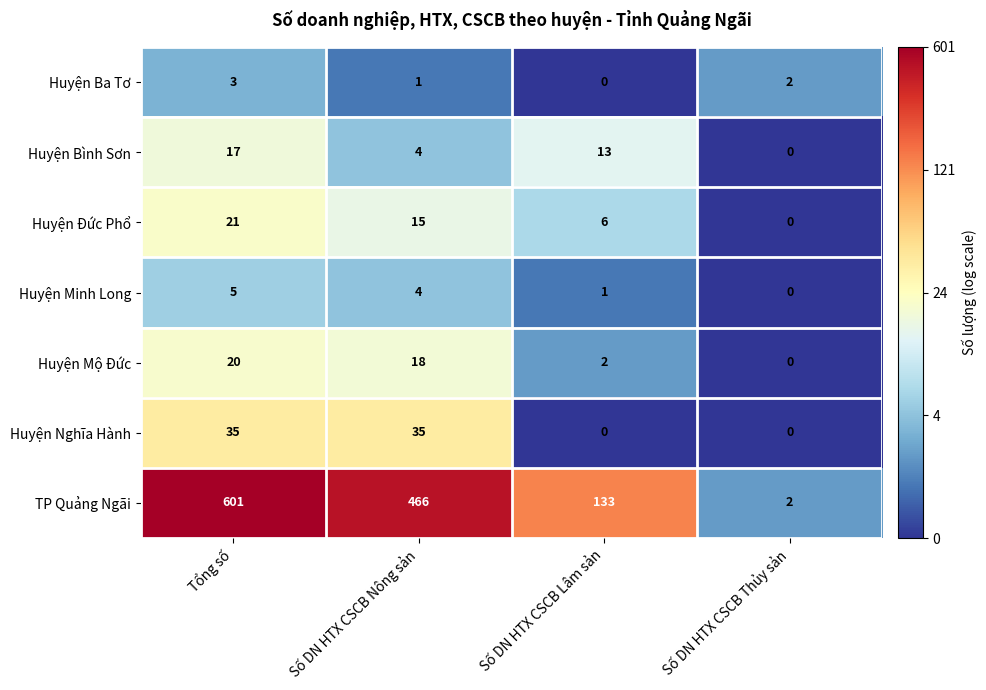

What is the difference between the second highest and minimum values in the Huyện Mộ Đức series?

18